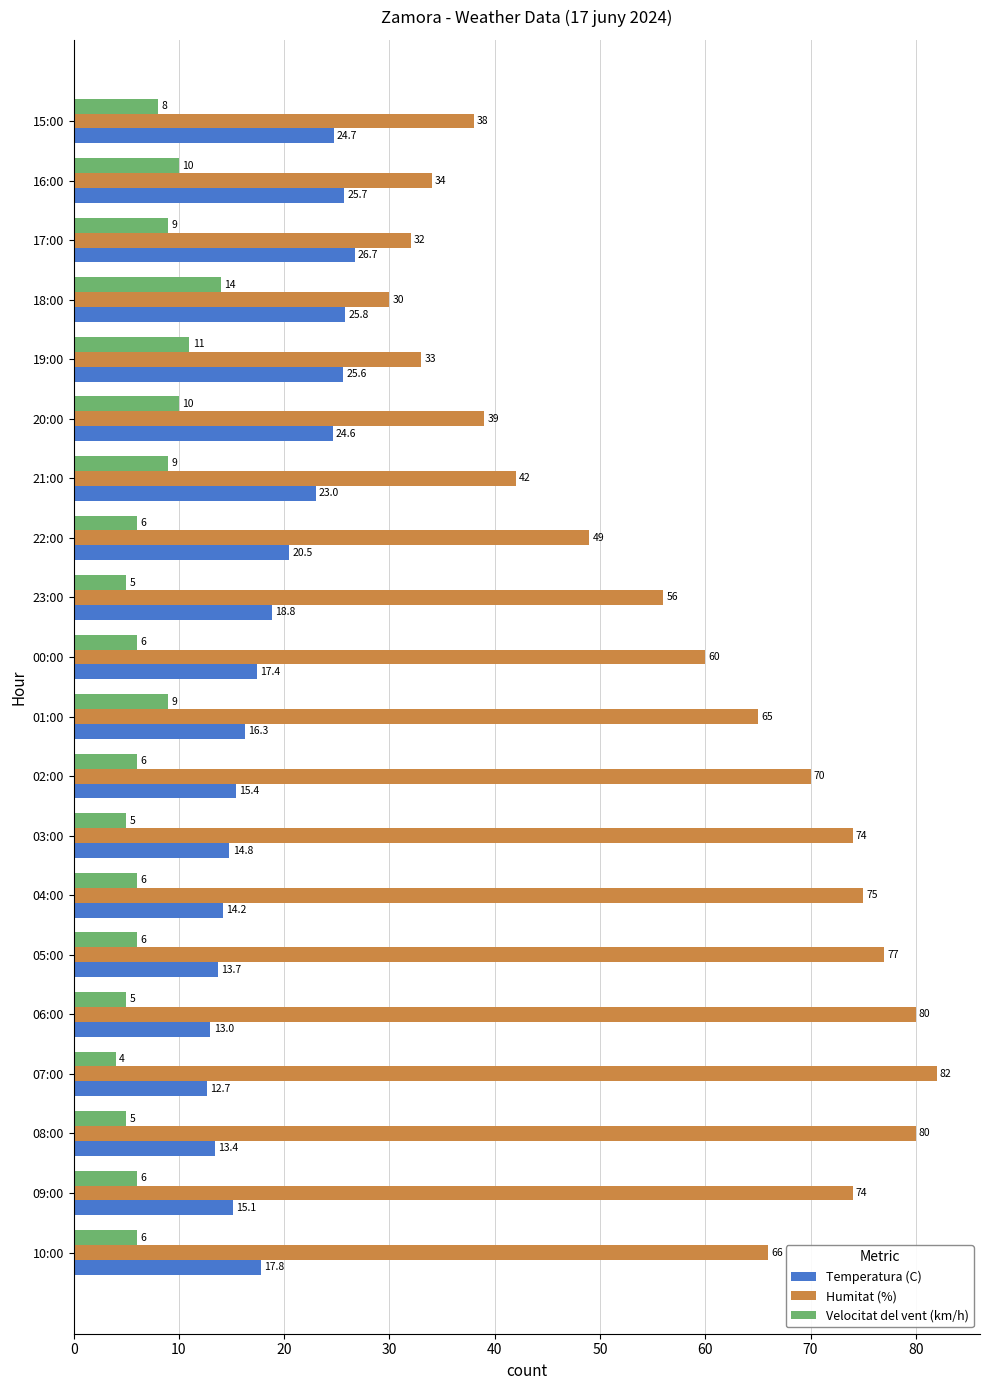

Is the value of Humitat (%) at 08:00 greater than the value of Velocitat del vent (km/h) at 10:00?

Yes